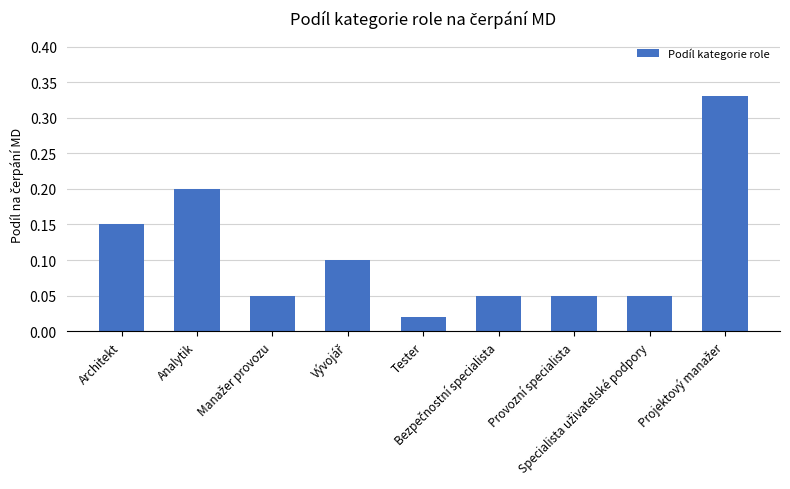

What is the sum of all values?

1.0